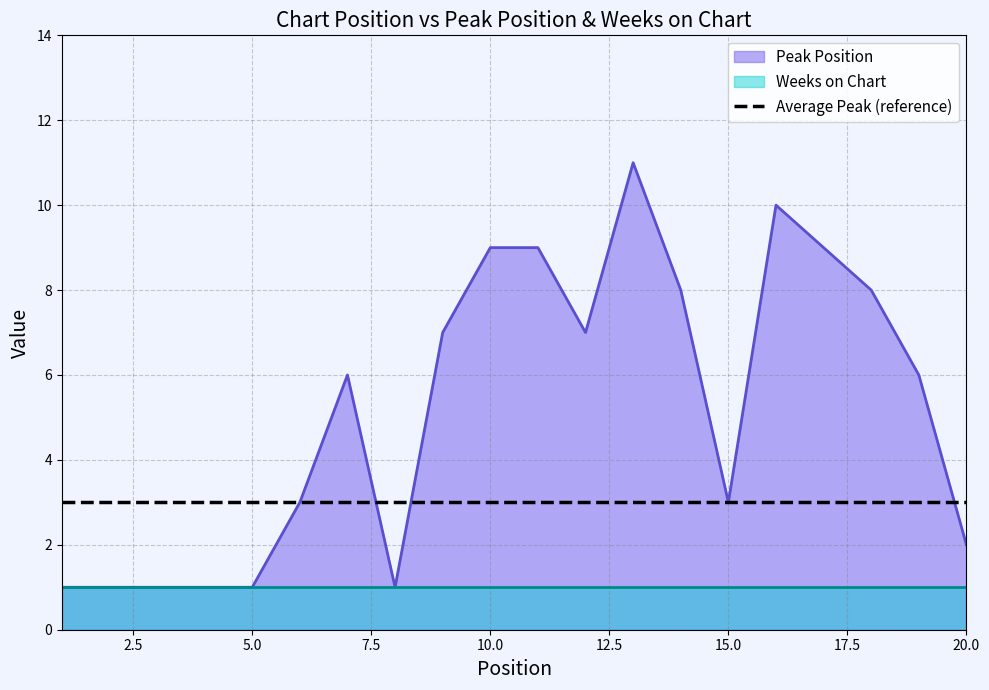

At which category does the chart reach its minimum across all series?

1